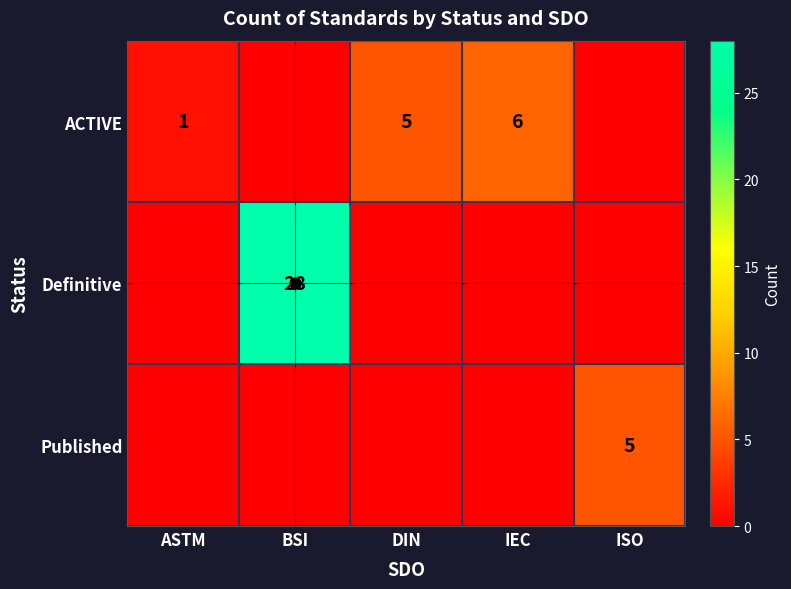

At ASTM, list the series in order from largest to smallest.

ACTIVE, Definitive, Published